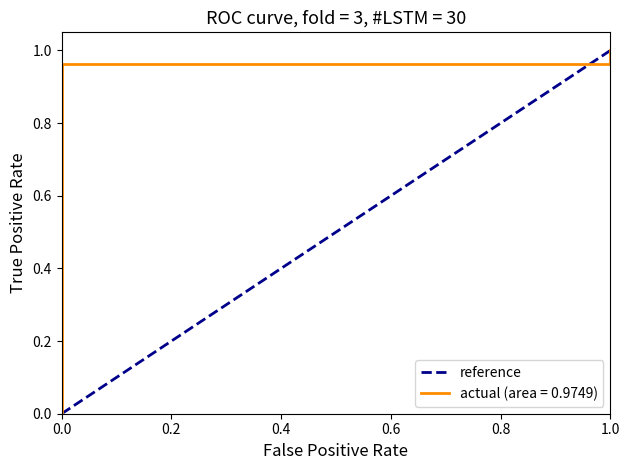

What is the value of the 2nd point from the left?

1